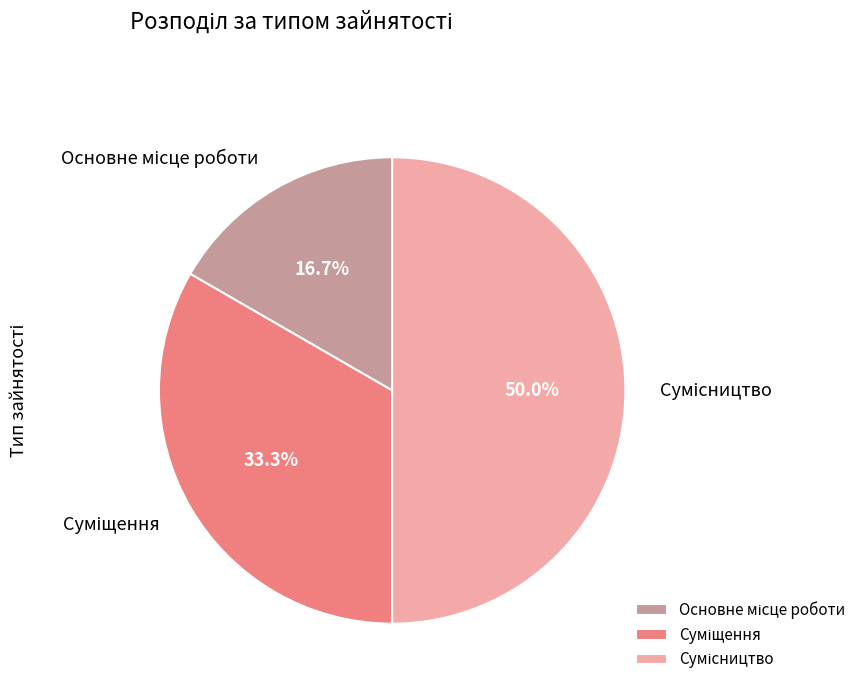

The Суміщення slice represents 33% of the pie. True or false?

True